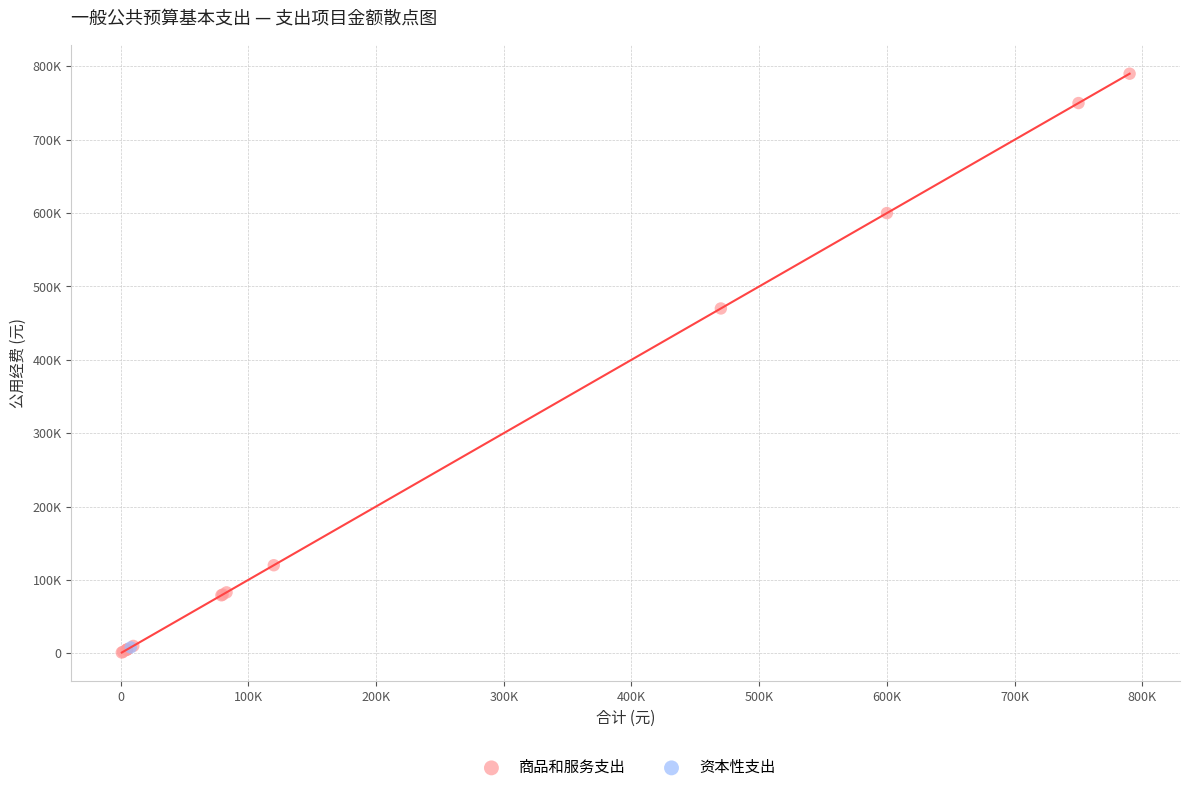

What are all the series names shown in the legend?

商品和服务支出, 资本性支出